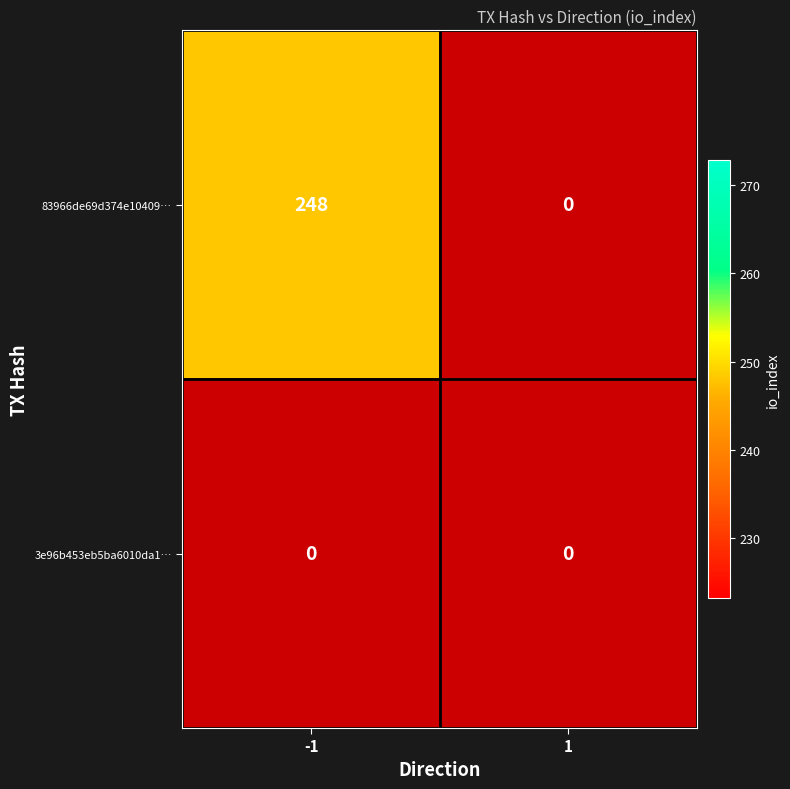

Reading left to right, transcribe all the data shown in this chart.

83966de69d374e10409…: -1=248	1=0
3e96b453eb5ba6010da1…: -1=0	1=0